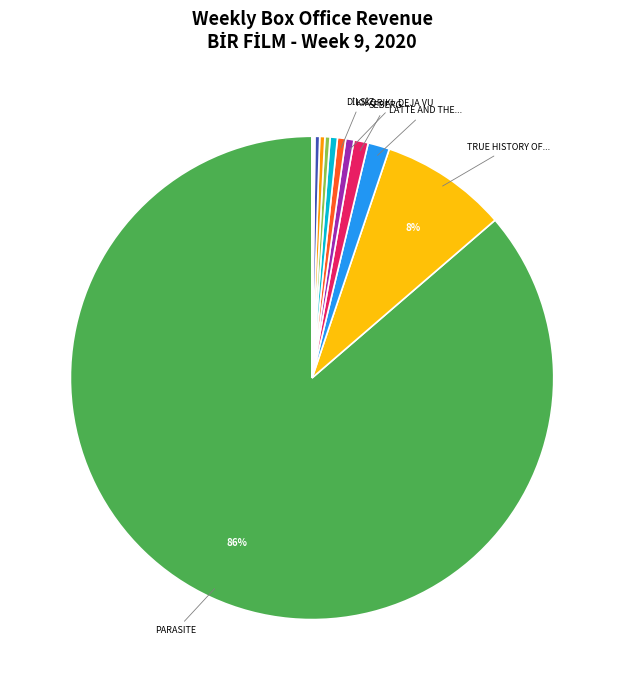

What is the smallest slice in the pie chart?

MASALLARDAN GERİYE KALAN